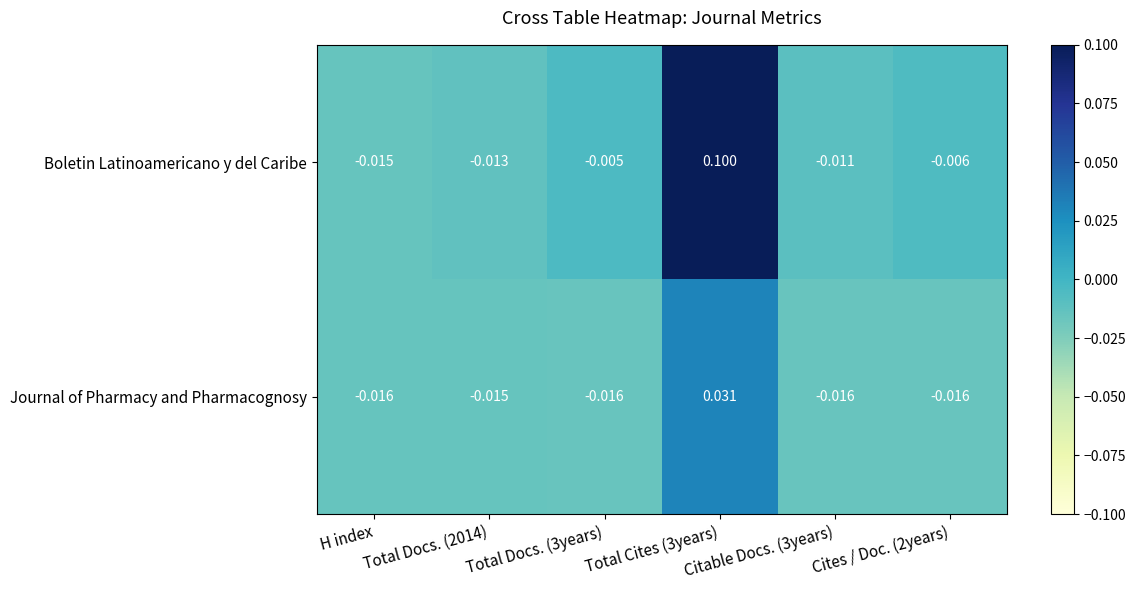

Count the number of categories in the chart.

6